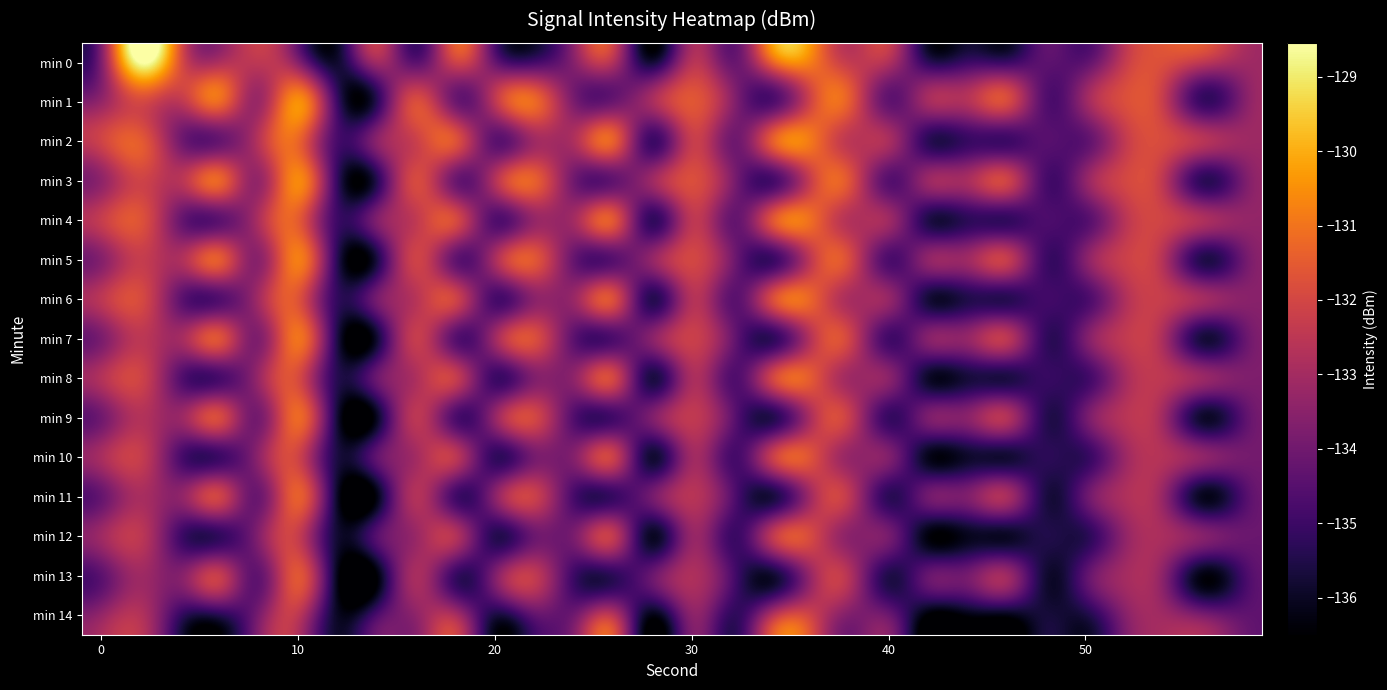

List the series in order of their peak value, highest first.

min 0, min 1, min 3, min 5, min 2, min 7, min 4, min 9, min 6, min 11, min 8, min 13, min 10, min 12, min 14